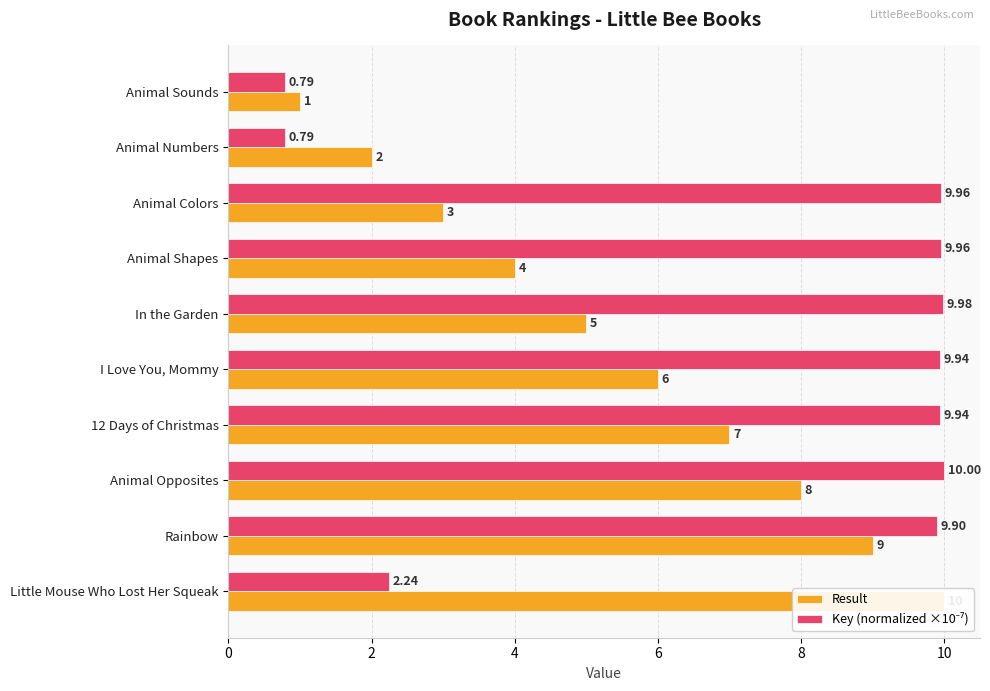

What is the highest value of the Result series?

10.0